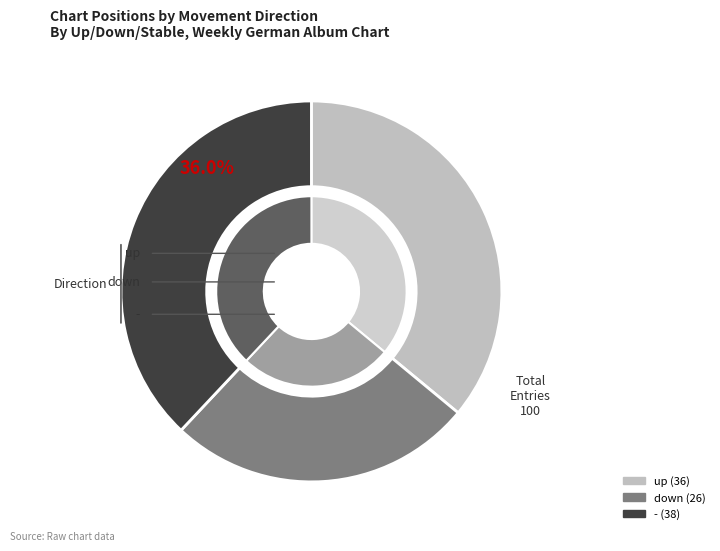

How many segments does this pie chart have?

3